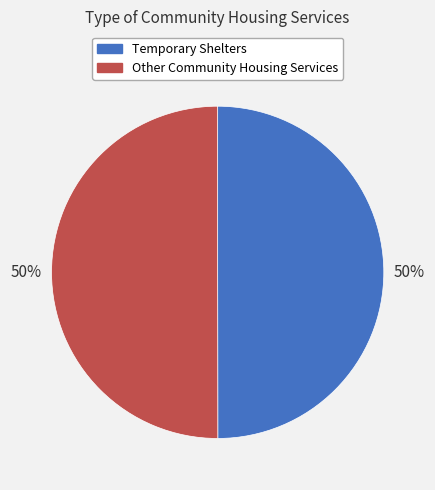

What is the ratio of the value at Other Community Housing Services to the value at Temporary Shelters?

1.0